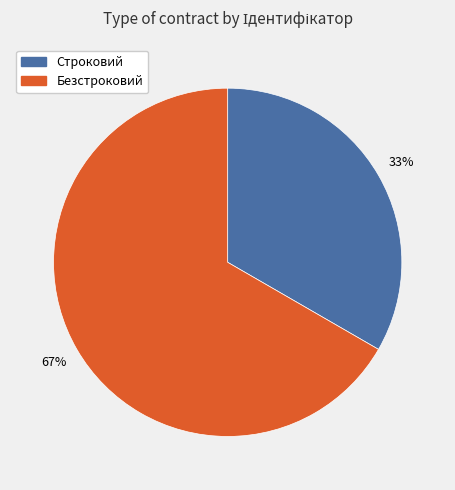

Is there a majority slice in this chart?

Yes